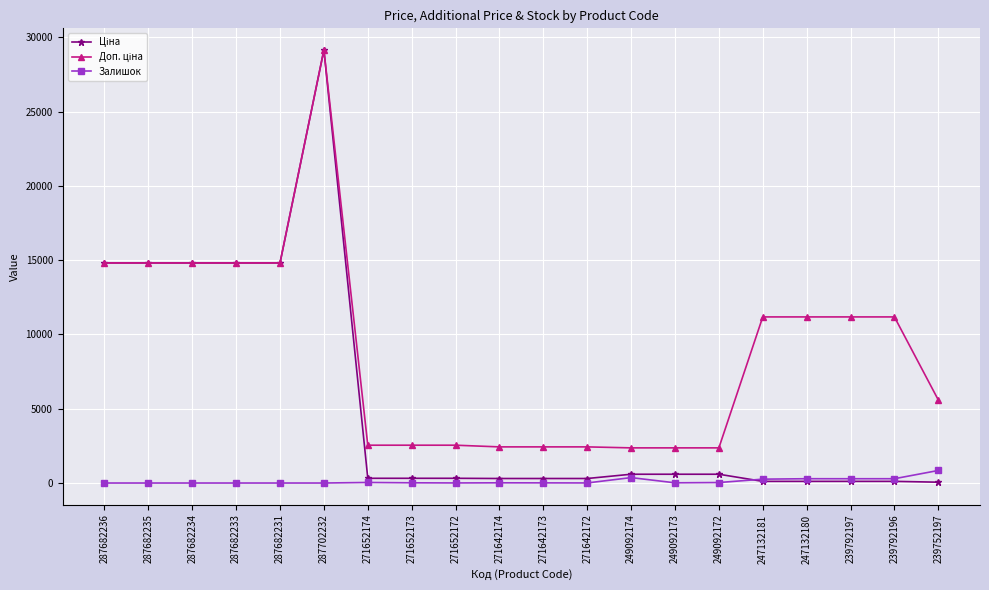

At how many categories does at least one series exceed 9900?

10